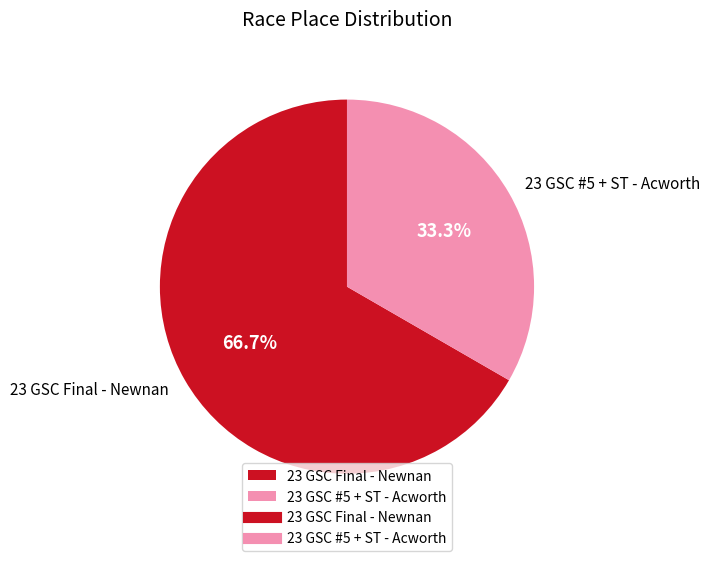

To the nearest percent, what is the difference between the 23 GSC #5 + ST - Acworth and 23 GSC Final - Newnan slice percentages?

33%